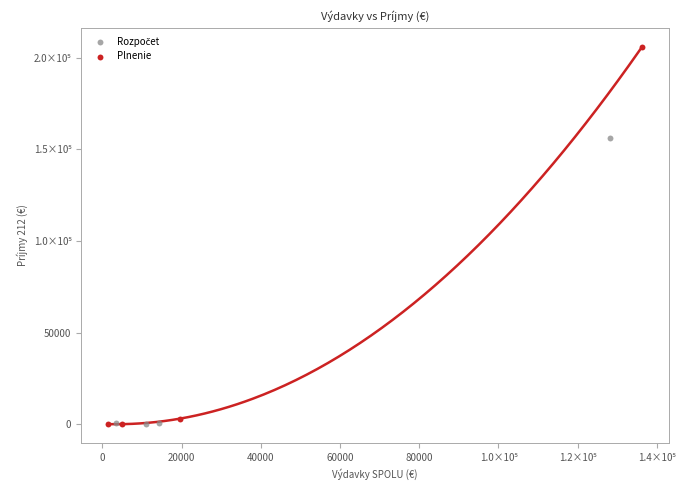

Which series has the largest Y range (max minus min)?

Plnenie